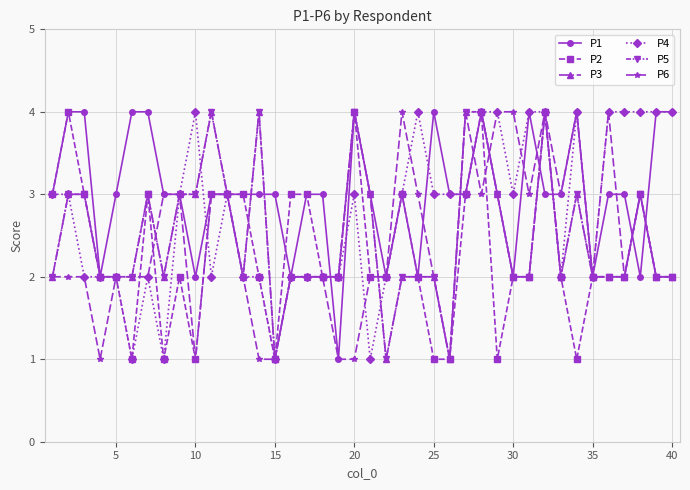

Is this an area chart (filled region under the line)?

No